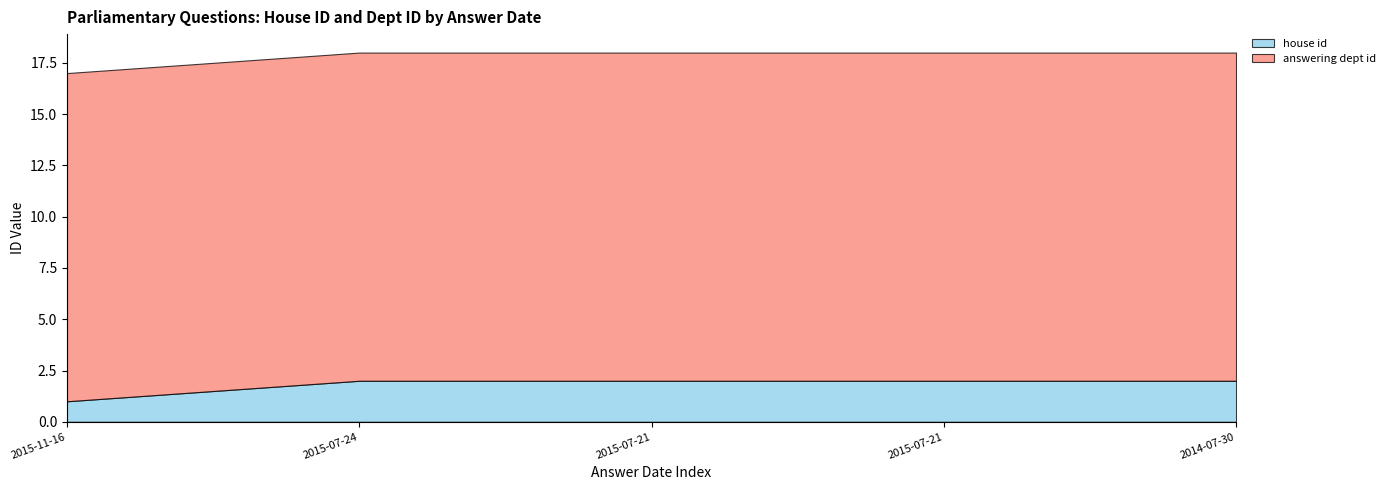

Reading left to right, what are all the values shown in this chart?

house id: 1	2	2	2	2
answering dept id: 16	16	16	16	16